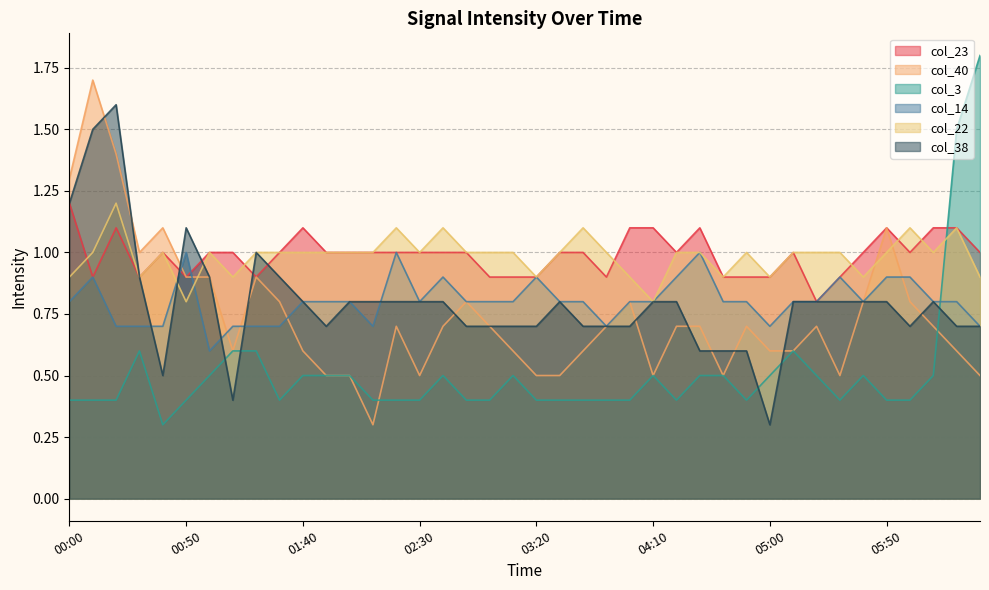

What is the difference between the second highest and minimum values in the col_40 series?

1.1